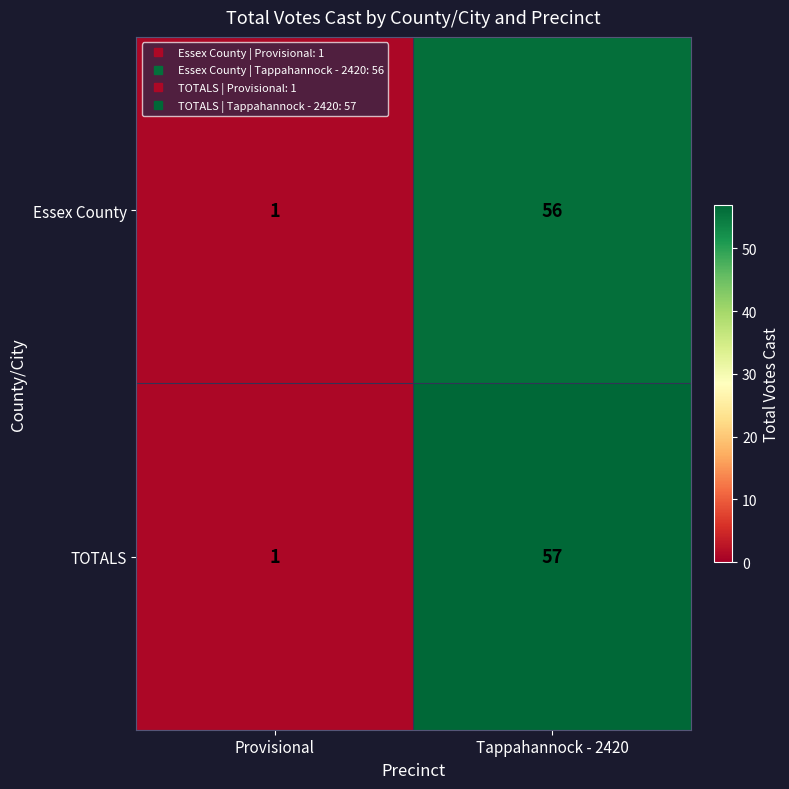

How many distinct data groups are displayed?

2